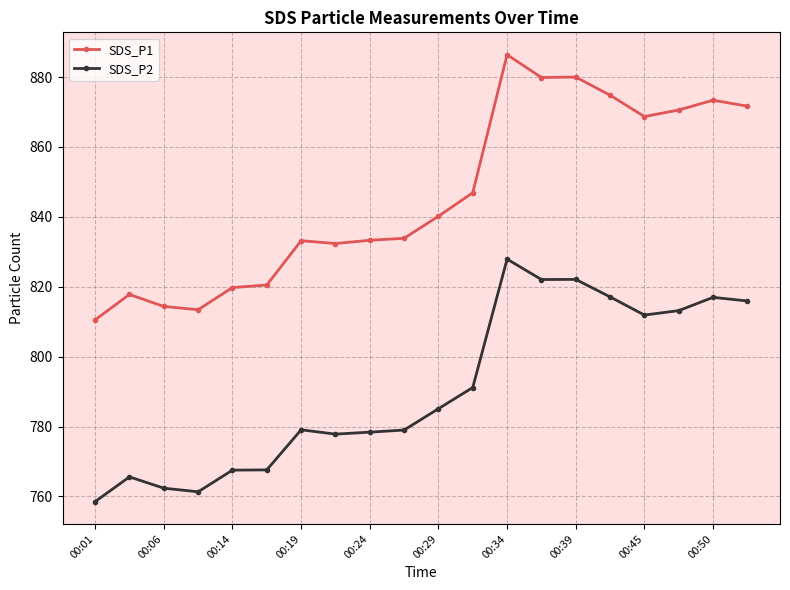

At how many categories does at least one series exceed 763?

20